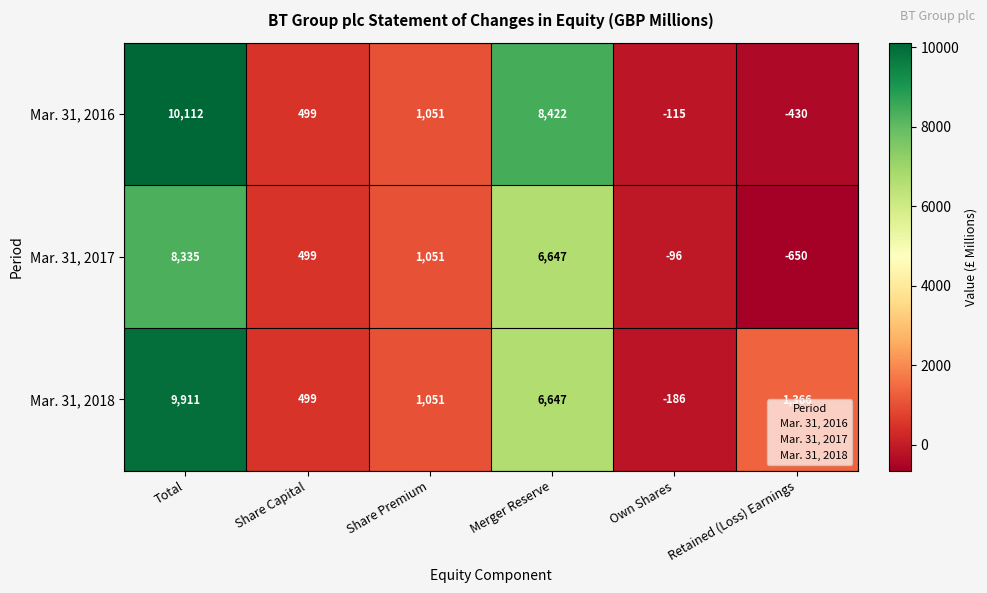

Where is Mar. 31, 2018 nearest to the value 4862?

Merger Reserve